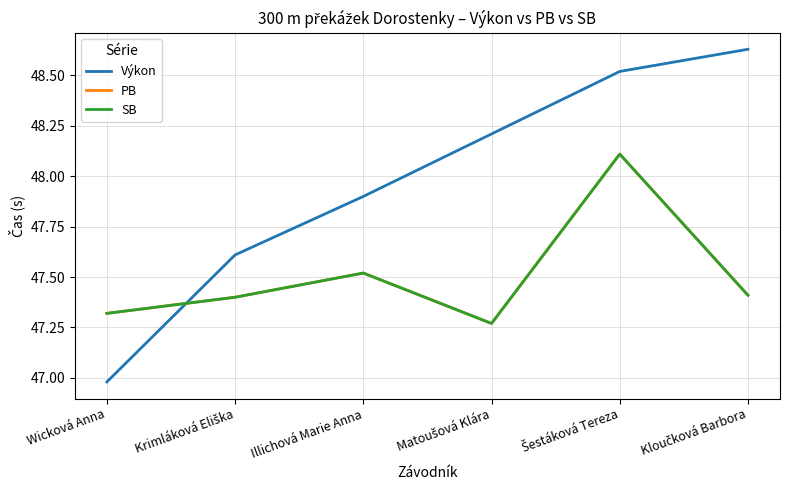

Does the chart display data point markers on the line(s)?

No